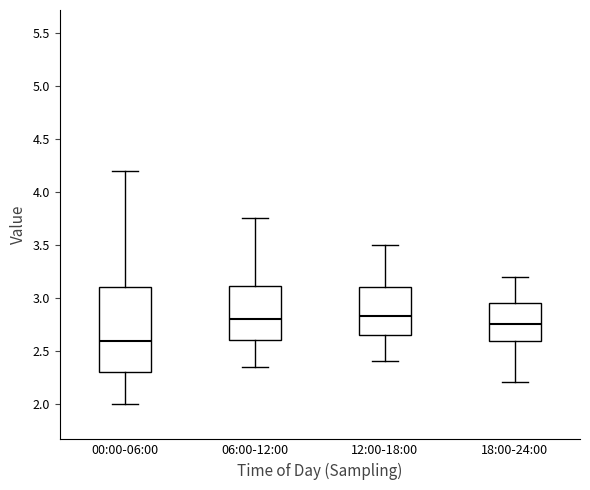

Reading left to right, transcribe this box plot: for each box, give where its median line is, the range the box spans, and where its two whiskers end, as read against the y-axis. The values are not printed on the chart, so give them approximately, as read against the axis.

00:00-06:00: median 2.60, box 2.30 to 3.10, whiskers 2.00 to 4.20
06:00-12:00: median 2.80, box 2.60 to 3.10, whiskers 2.35 to 3.75
12:00-18:00: median 2.85, box 2.65 to 3.10, whiskers 2.40 to 3.50
18:00-24:00: median 2.75, box 2.60 to 2.95, whiskers 2.20 to 3.20